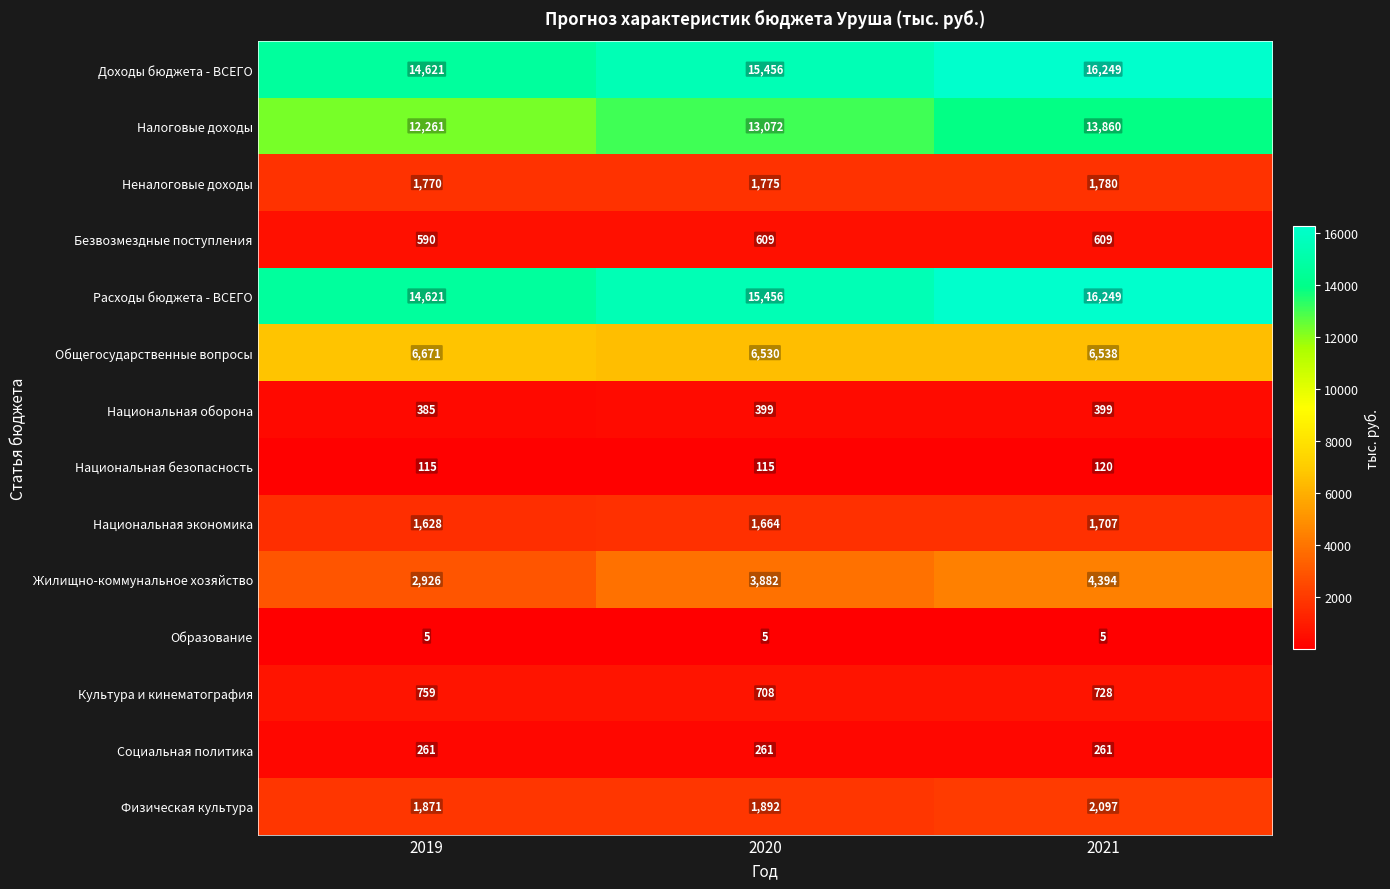

What is the total value across all series at 2019?

58484